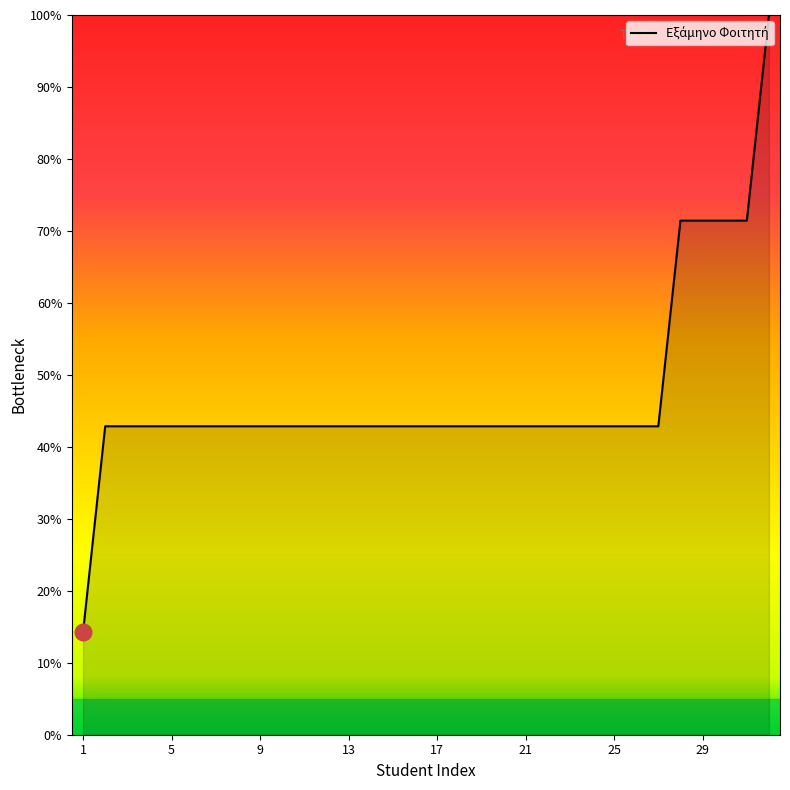

How many distinct data groups are displayed?

1